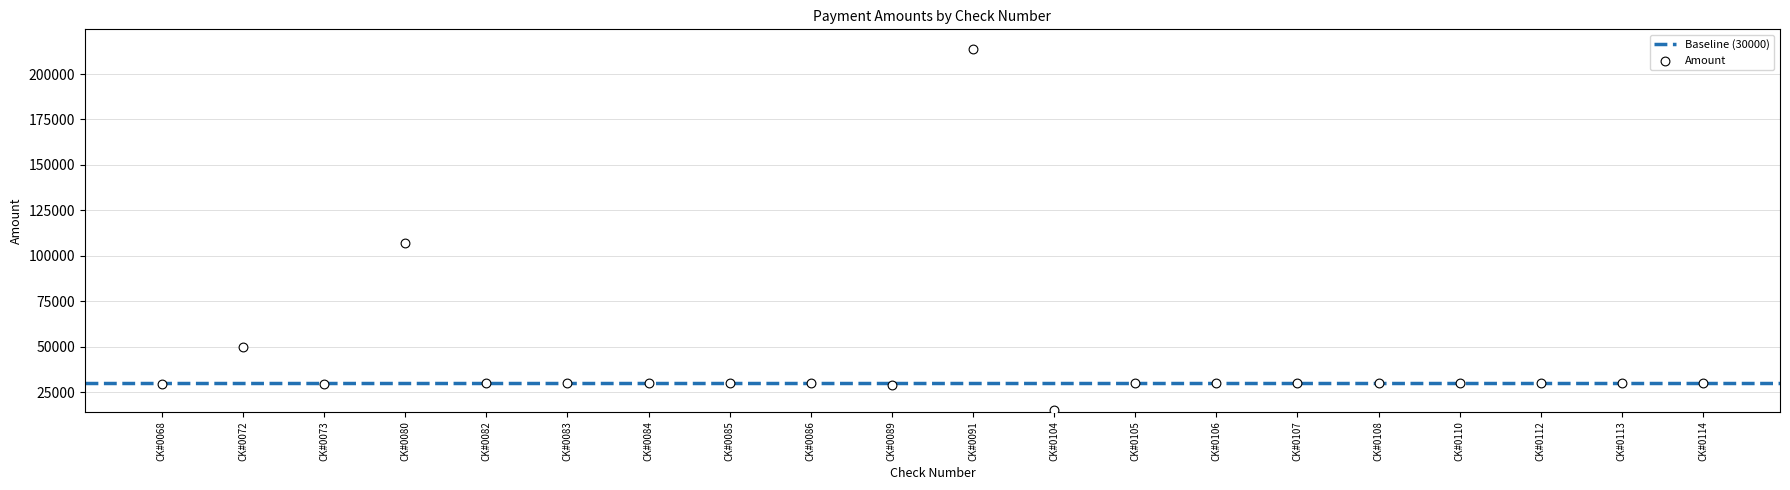

What Y value in the scatter plot is closest to 114445?

106991.7